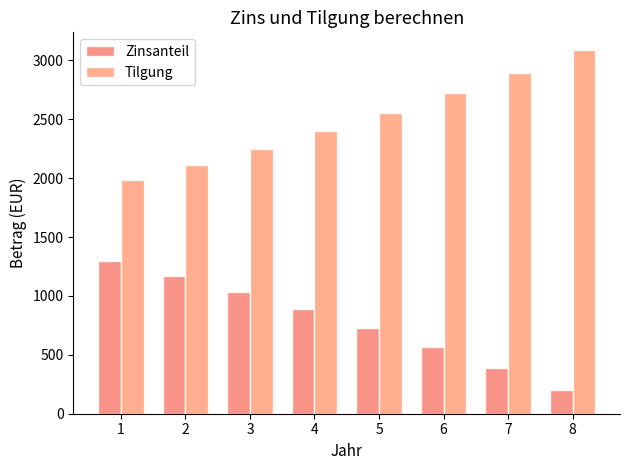

What is the difference between the second highest and minimum values in the Zinsanteil series?

970.5